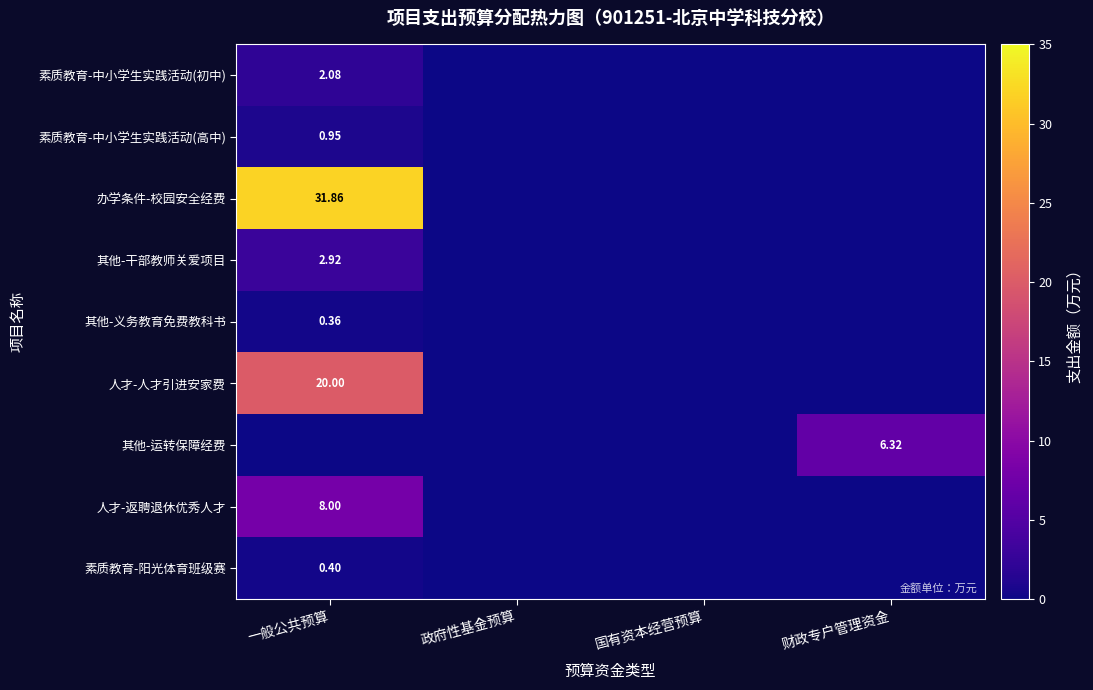

The 素质教育-阳光体育班级赛 series shows 0.7 at 一般公共预算. True or false?

False